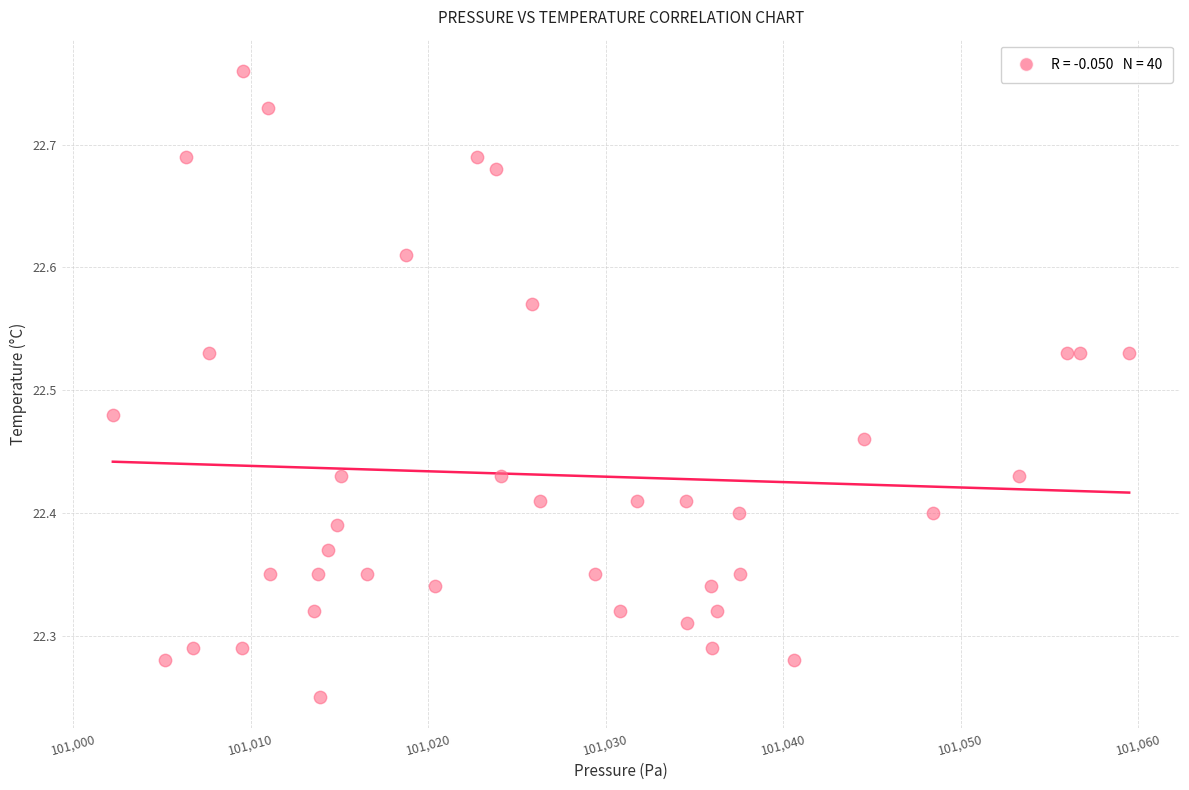

What is the range of Y values (max minus min)?

0.5